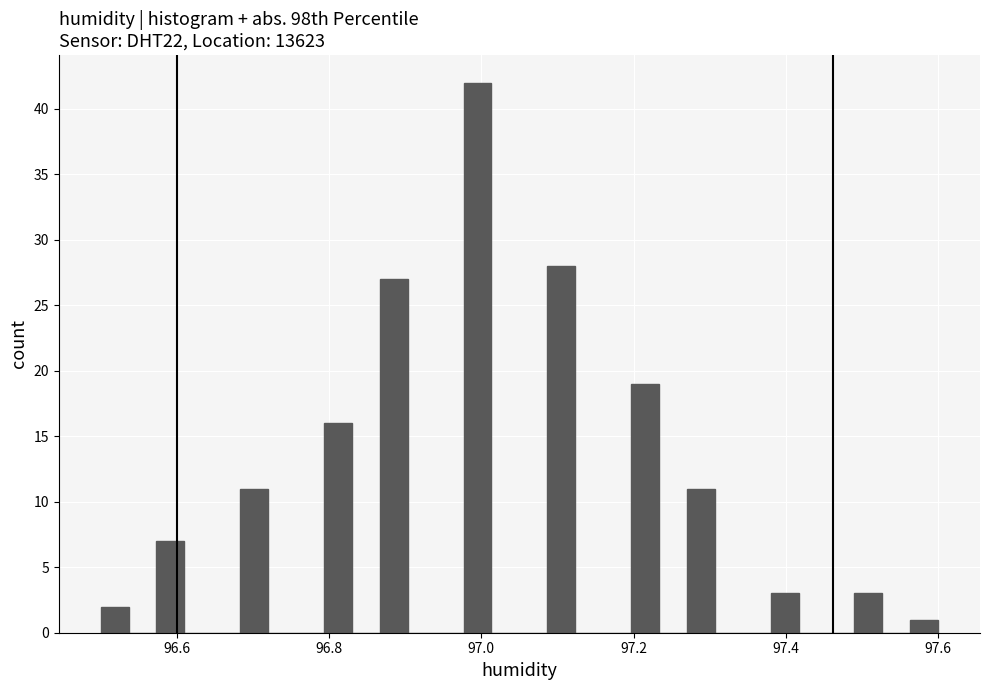

Read against the x-axis, roughly where is the centre of the tallest bar?

97.00